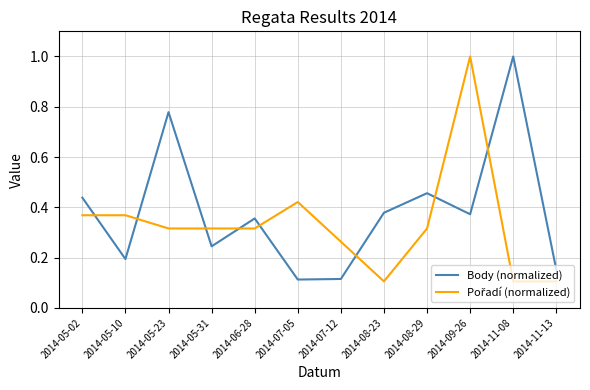

At which category is the sum across all series the highest?

2014-09-26